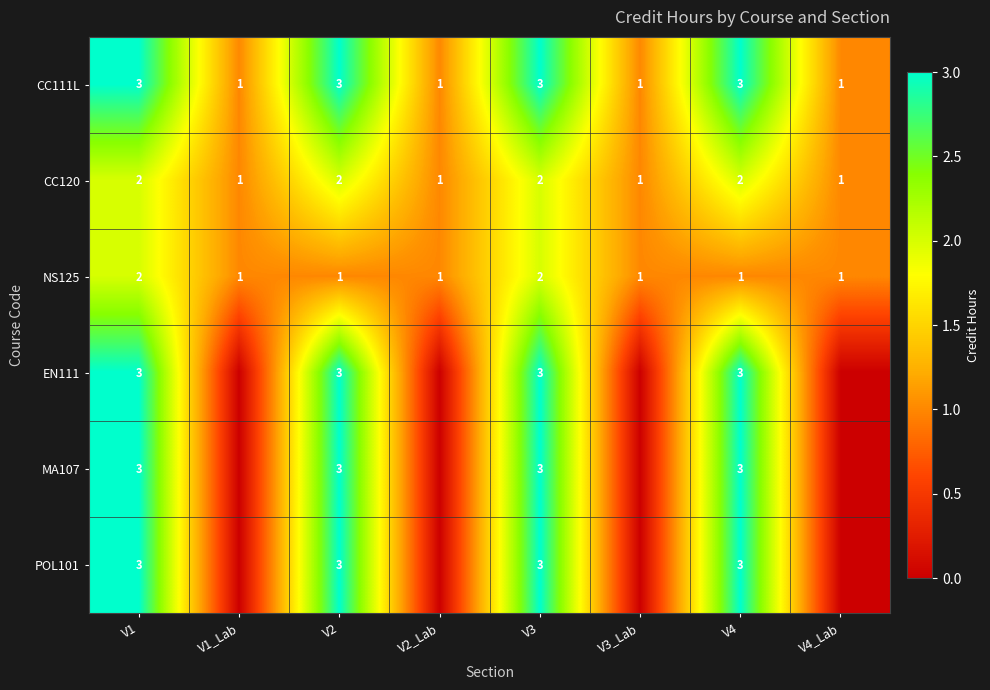

What is the greatest value displayed?

3